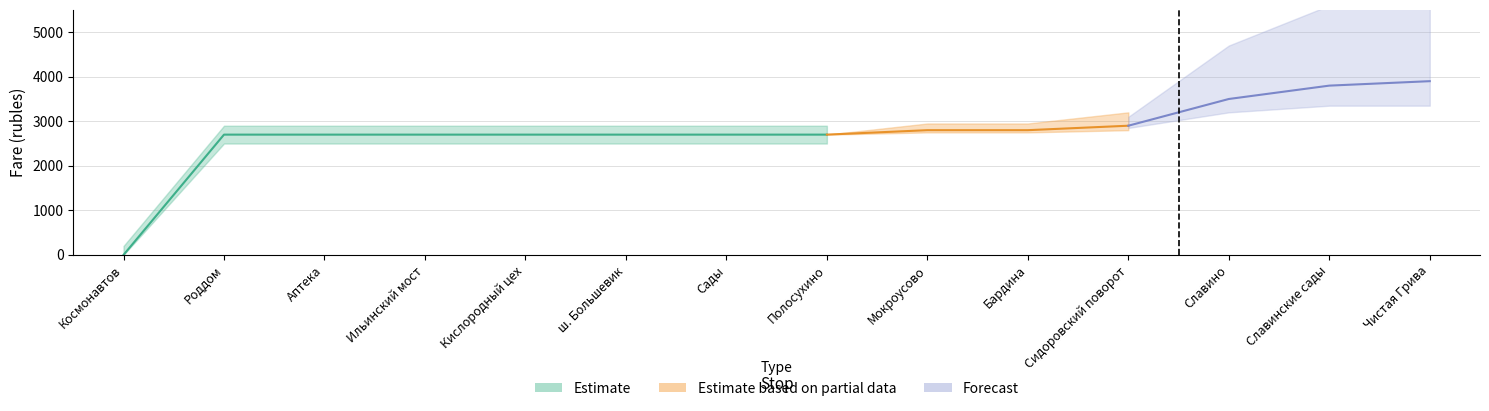

True or false: Estimate and Estimate based on partial data intersect in this chart.

False